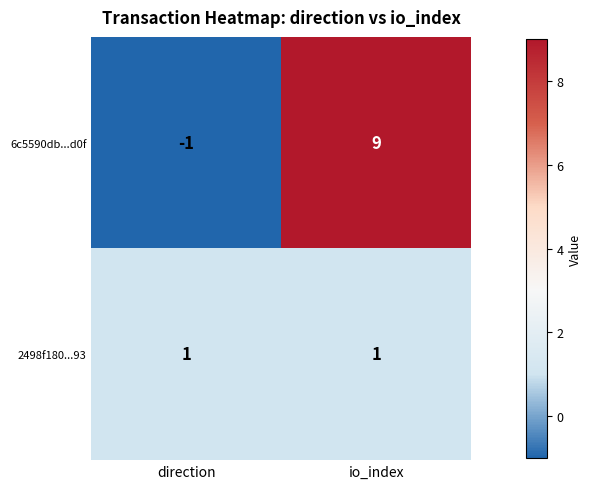

List the series in order of their overall mean, lowest first.

2498f180...93, 6c5590db...d0f